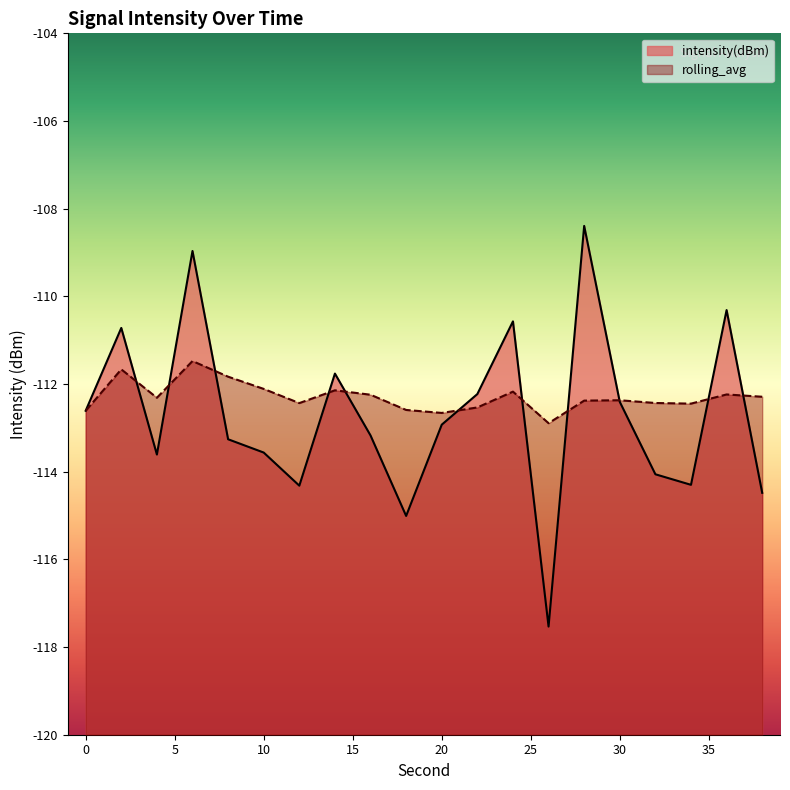

Rank the series by their maximum value, from highest to lowest.

intensity(dBm), rolling_avg